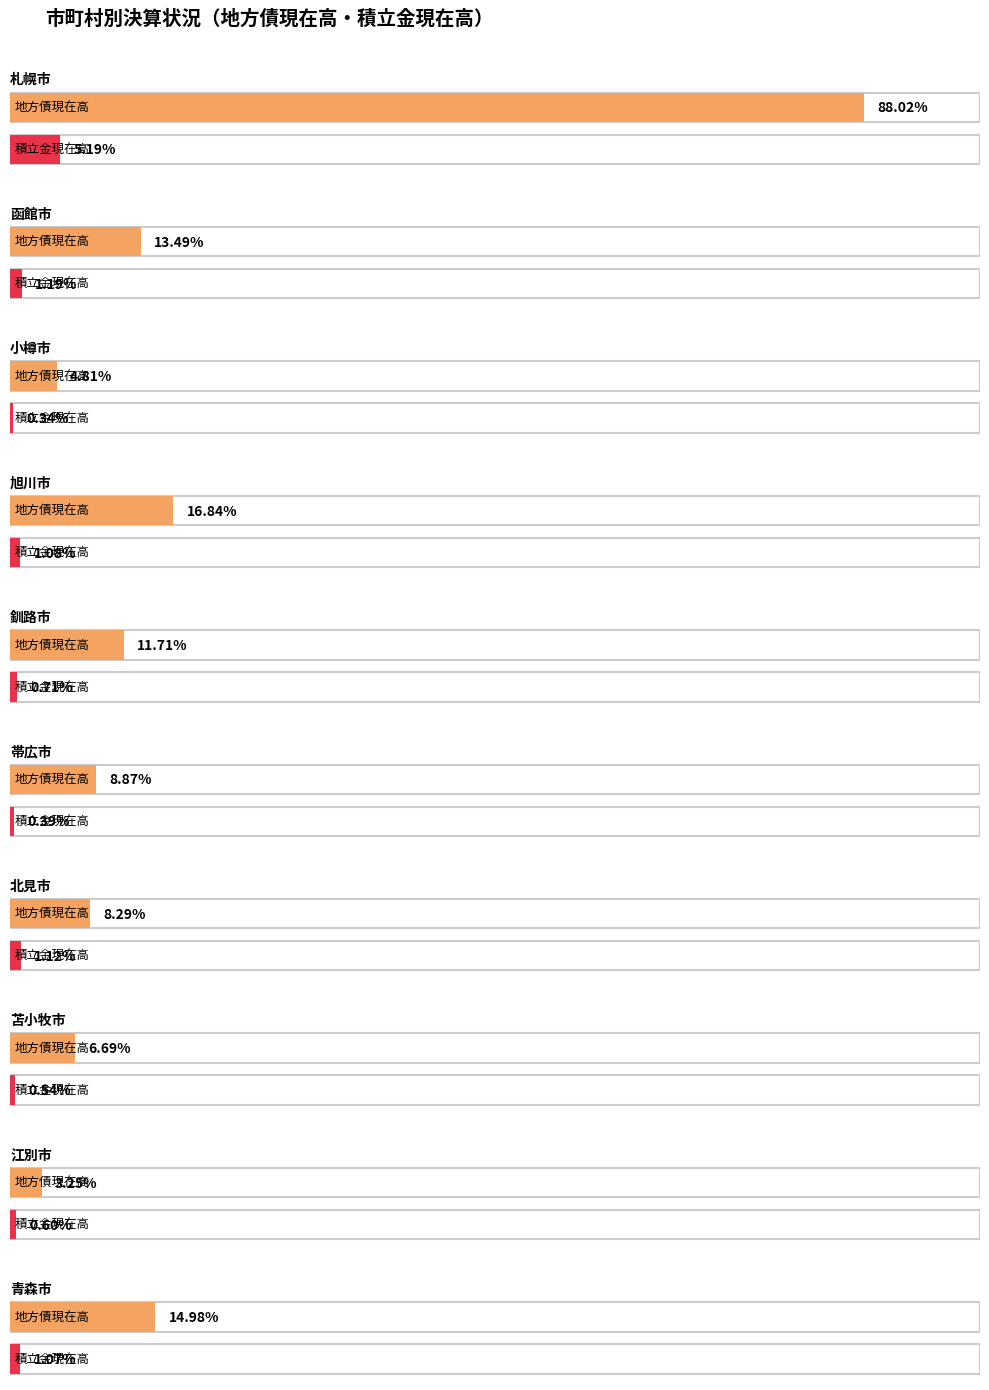

The value of 地方債現在高 at 9 is 292398834. True or false?

False